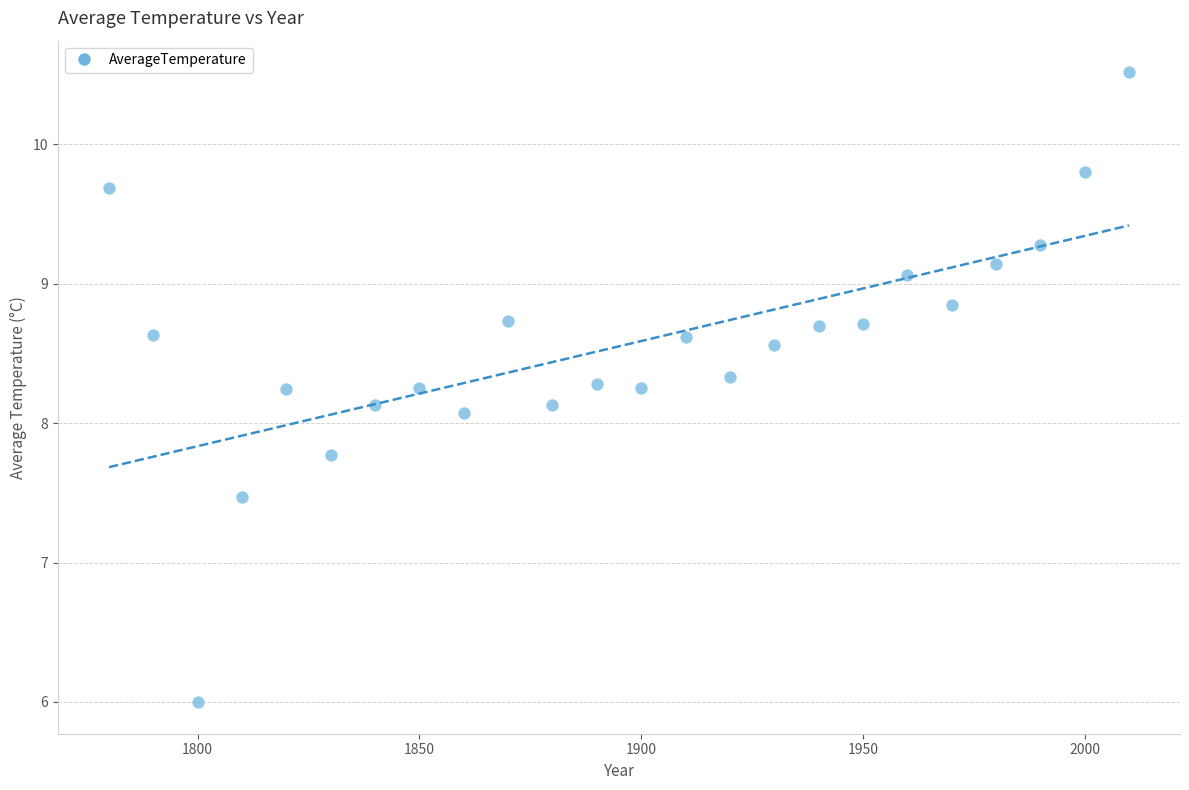

What is the range of X values (max minus min)?

230.0